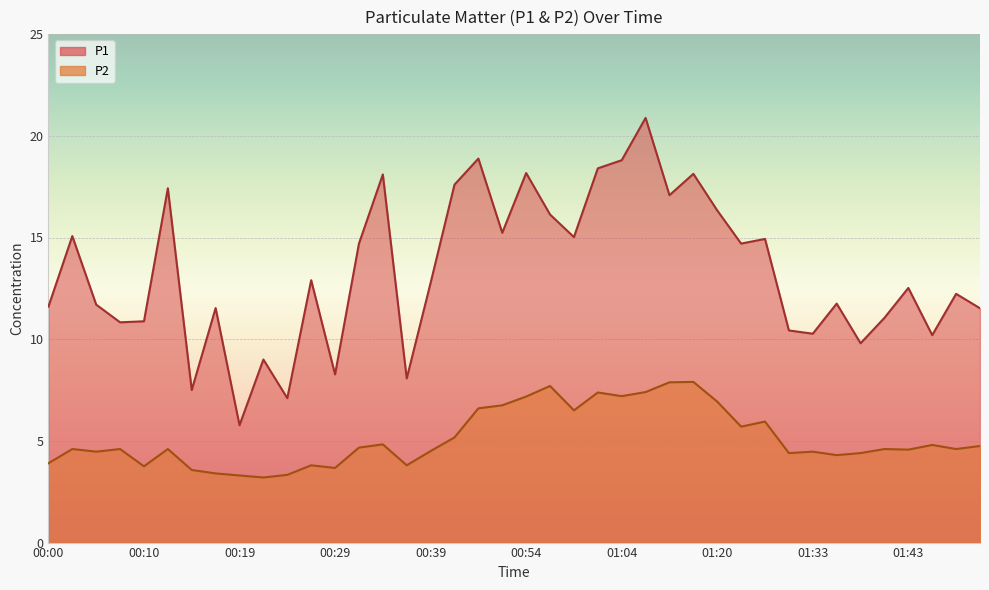

What are all the series names shown in the legend?

P1, P2